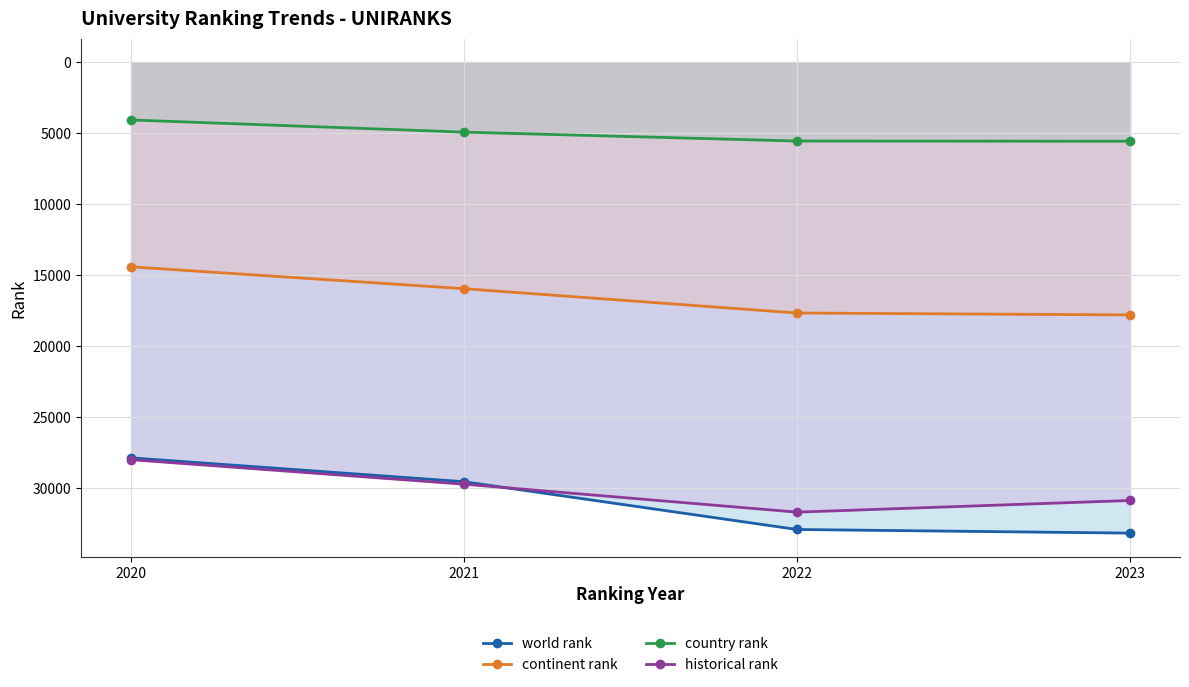

Which label corresponds to the largest value in the chart?

2023